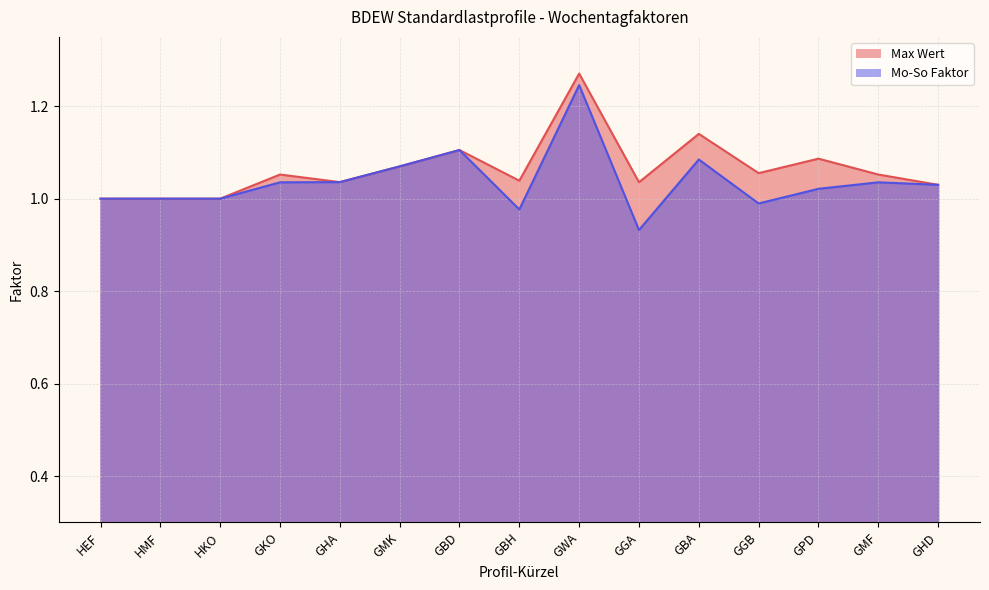

Where is the first local minimum for Max Wert?

GHA